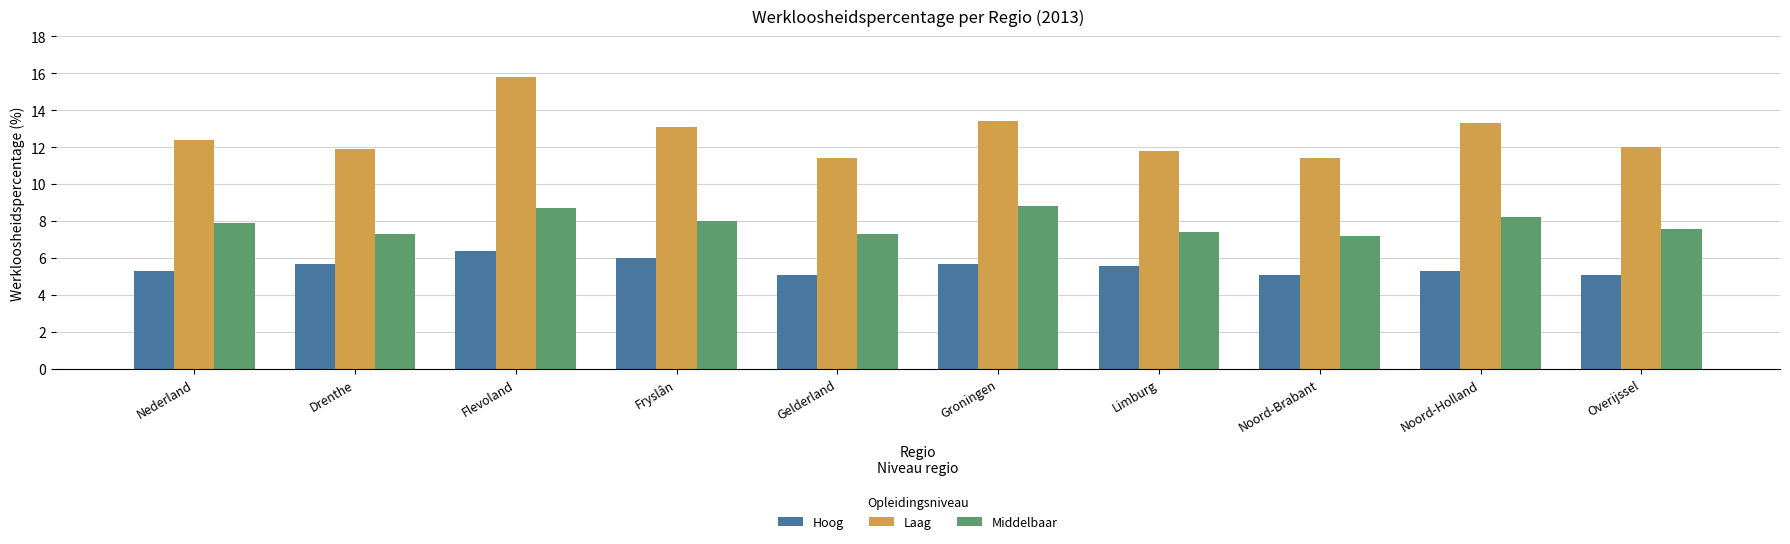

Reading right to left, transcribe all the data shown in this chart.

Hoog: 5.1	5.3	5.1	5.6	5.7	5.1	6.0	6.4	5.7	5.3
Laag: 12.0	13.3	11.4	11.8	13.4	11.4	13.1	15.8	11.9	12.4
Middelbaar: 7.6	8.2	7.2	7.4	8.8	7.3	8.0	8.7	7.3	7.9